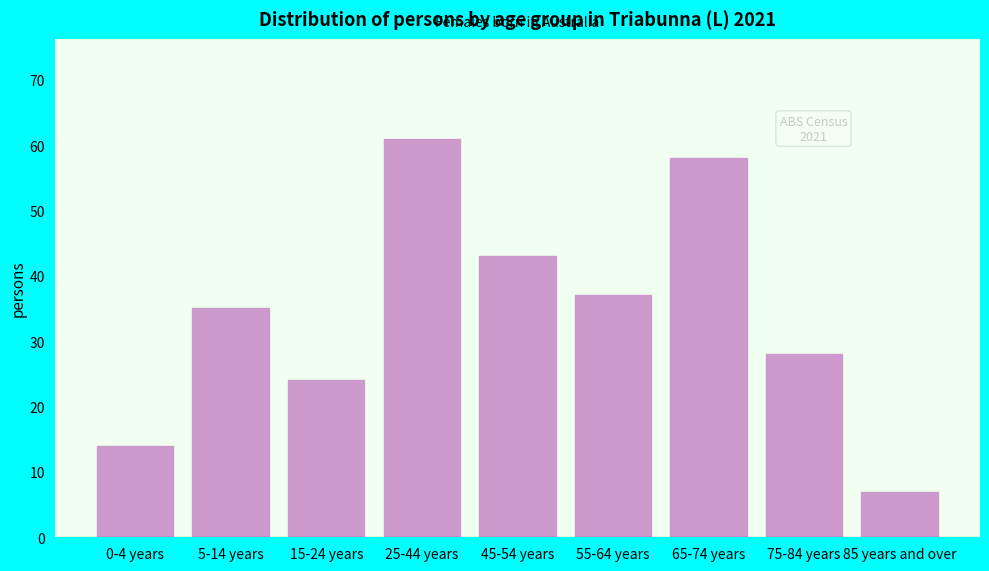

Reading left to right, list all the values displayed in this chart.

0-4 years=14	5-14 years=35	15-24 years=24	25-44 years=61	45-54 years=43	55-64 years=37	65-74 years=58	75-84 years=28	85 years and over=7